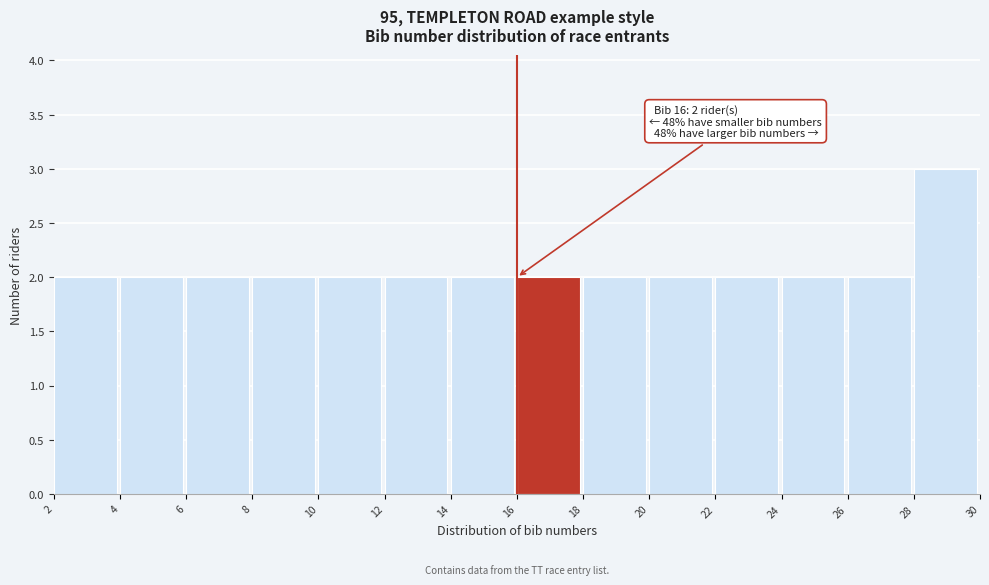

Which range on the x-axis has the tallest bar?

28 to 30